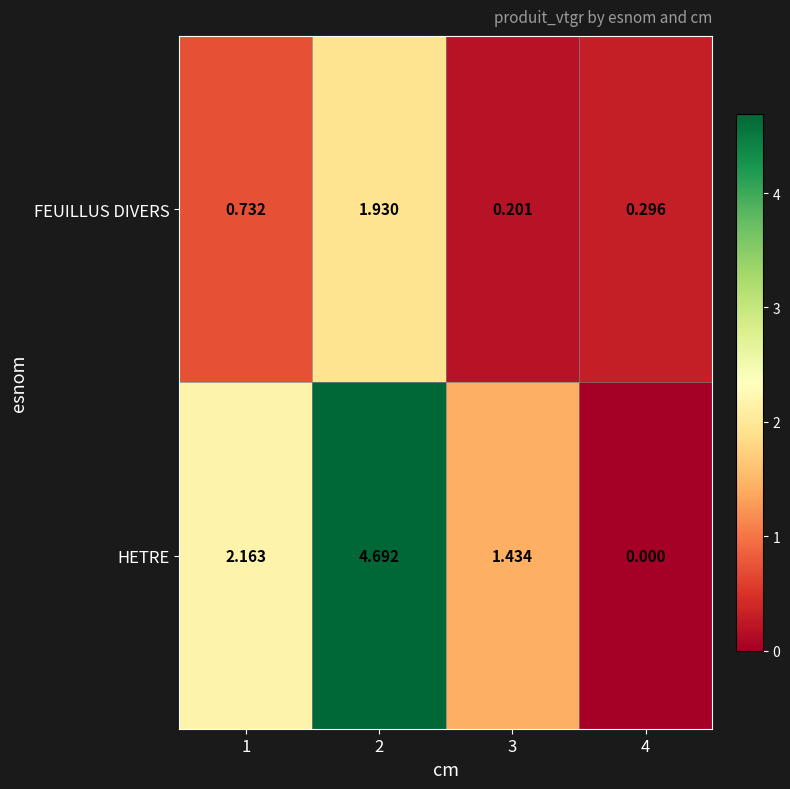

Between 1 and 2, which series saw the biggest shift?

HETRE